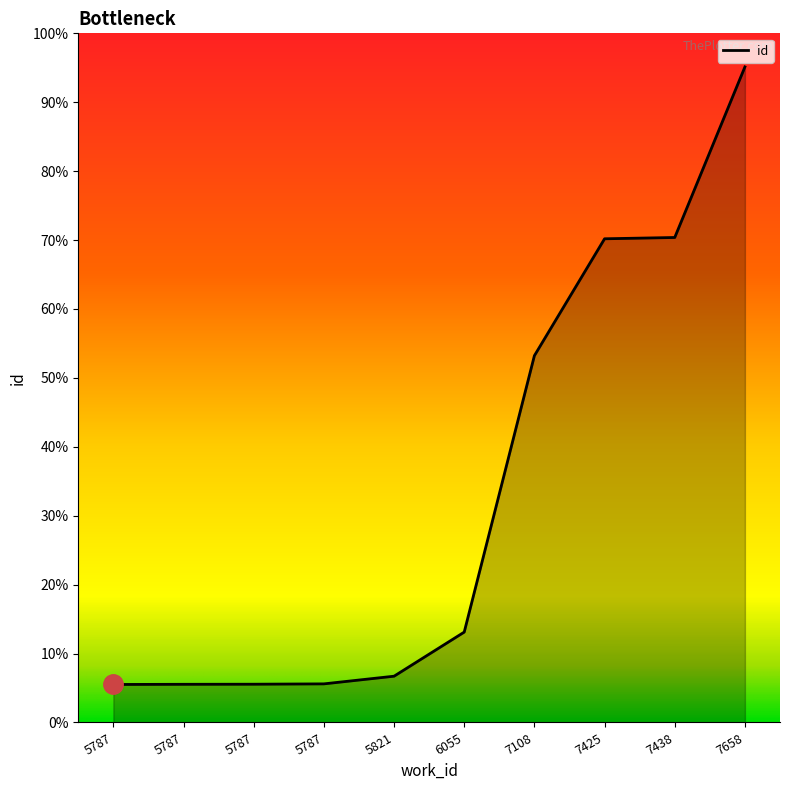

True or false: there are more than 1 points higher than both neighbors.

False